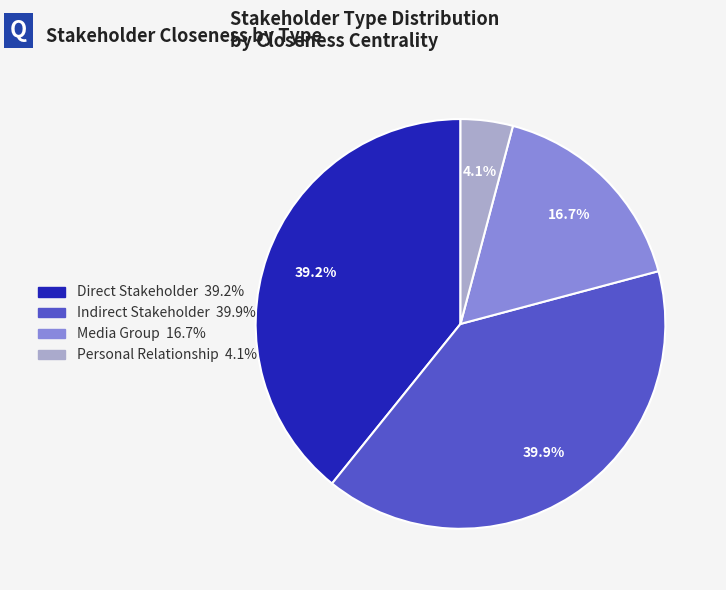

Count the number of slices in the pie.

4